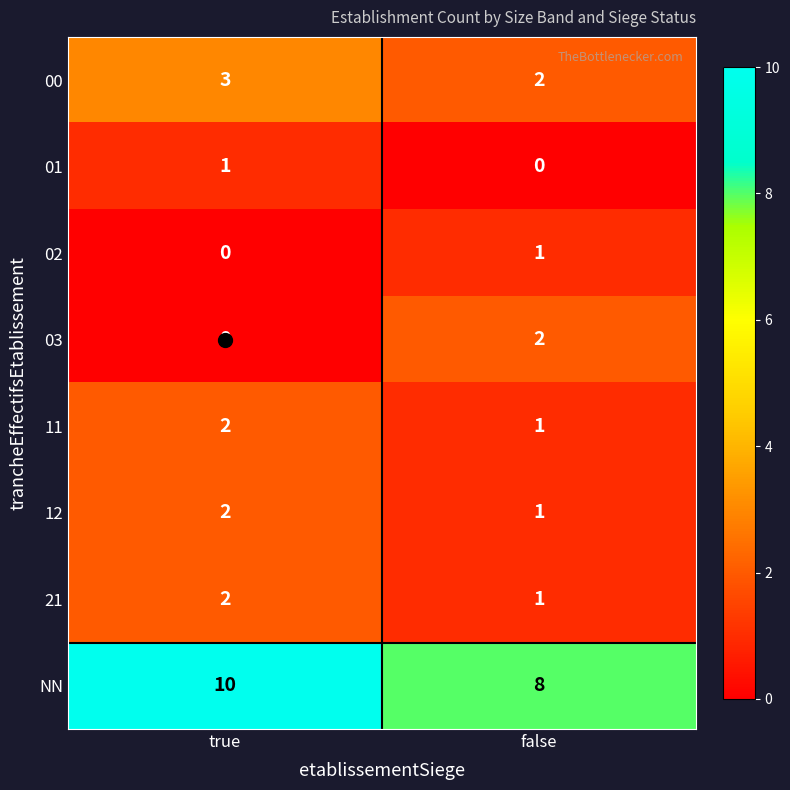

Is the value of 21 at false greater than the value of 11 at true?

No